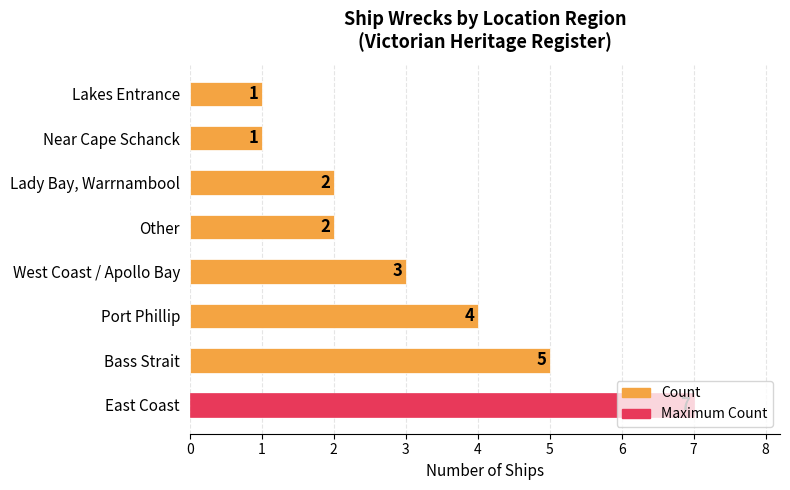

Between Other and Bass Strait, which is larger?

Bass Strait